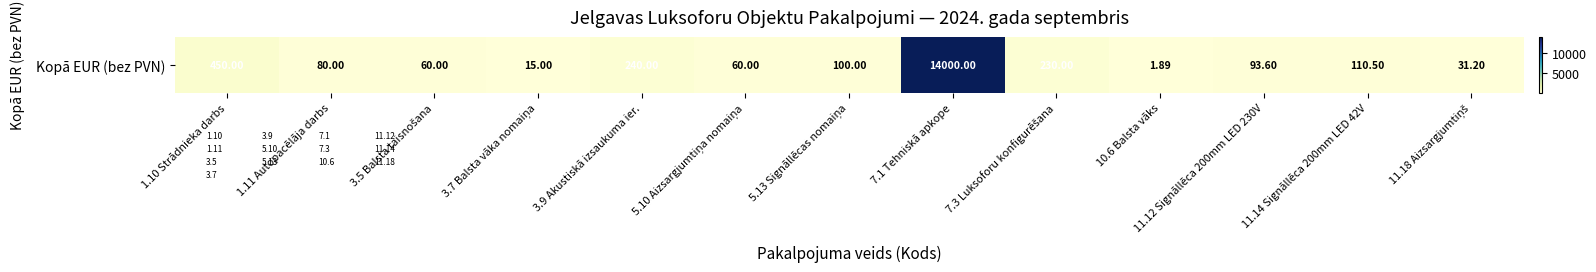

Count the number of data series in this chart.

1